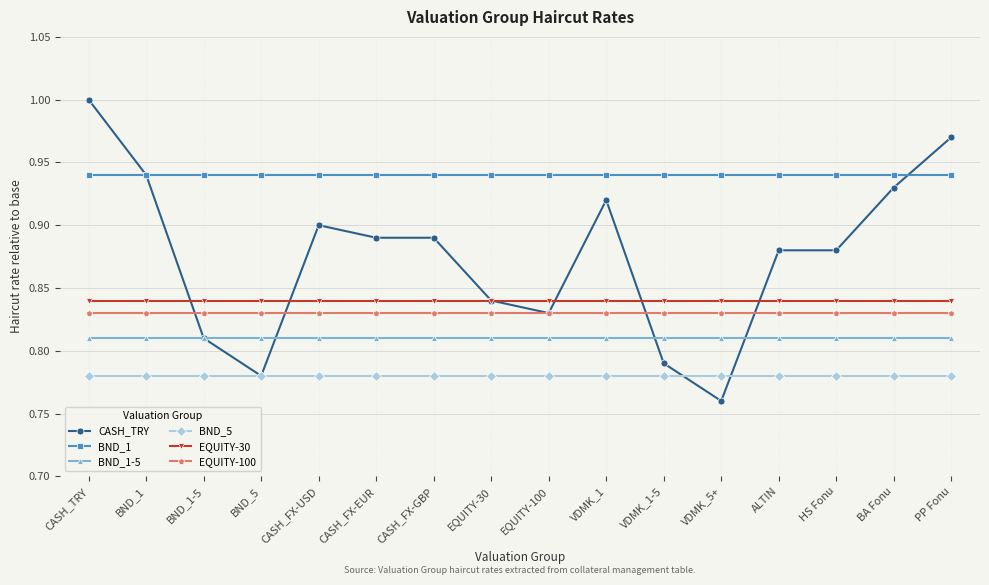

Which label corresponds to the smallest value in the chart?

VDMK_5+